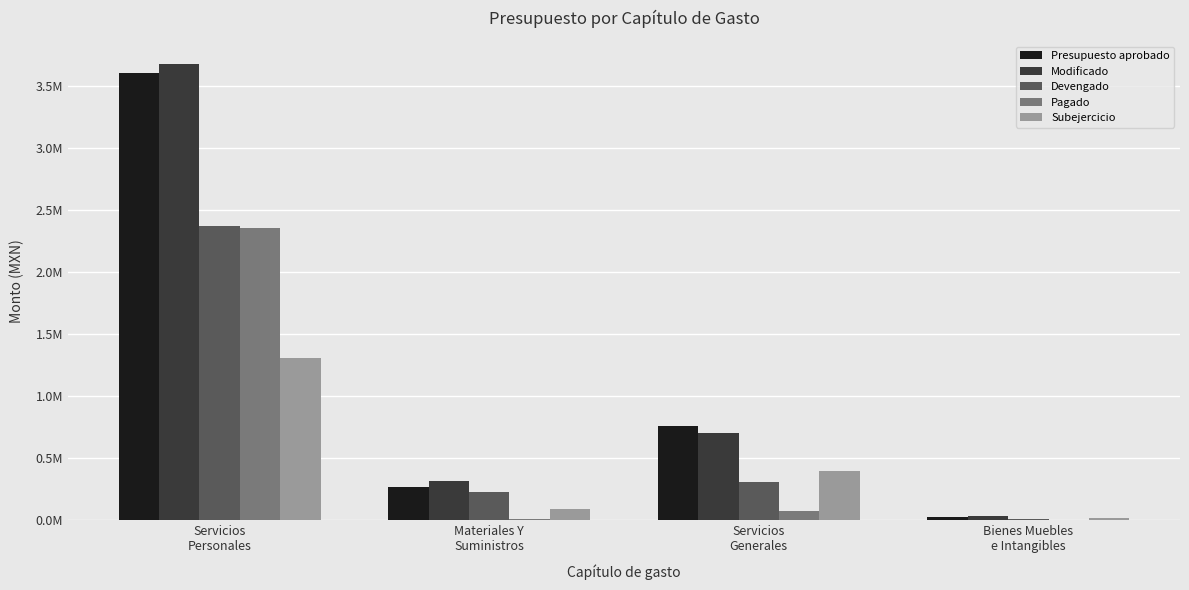

Rank the categories by Devengado value from highest to lowest.

Servicios
Personales, Servicios
Generales, Materiales Y
Suministros, Bienes Muebles
e Intangibles